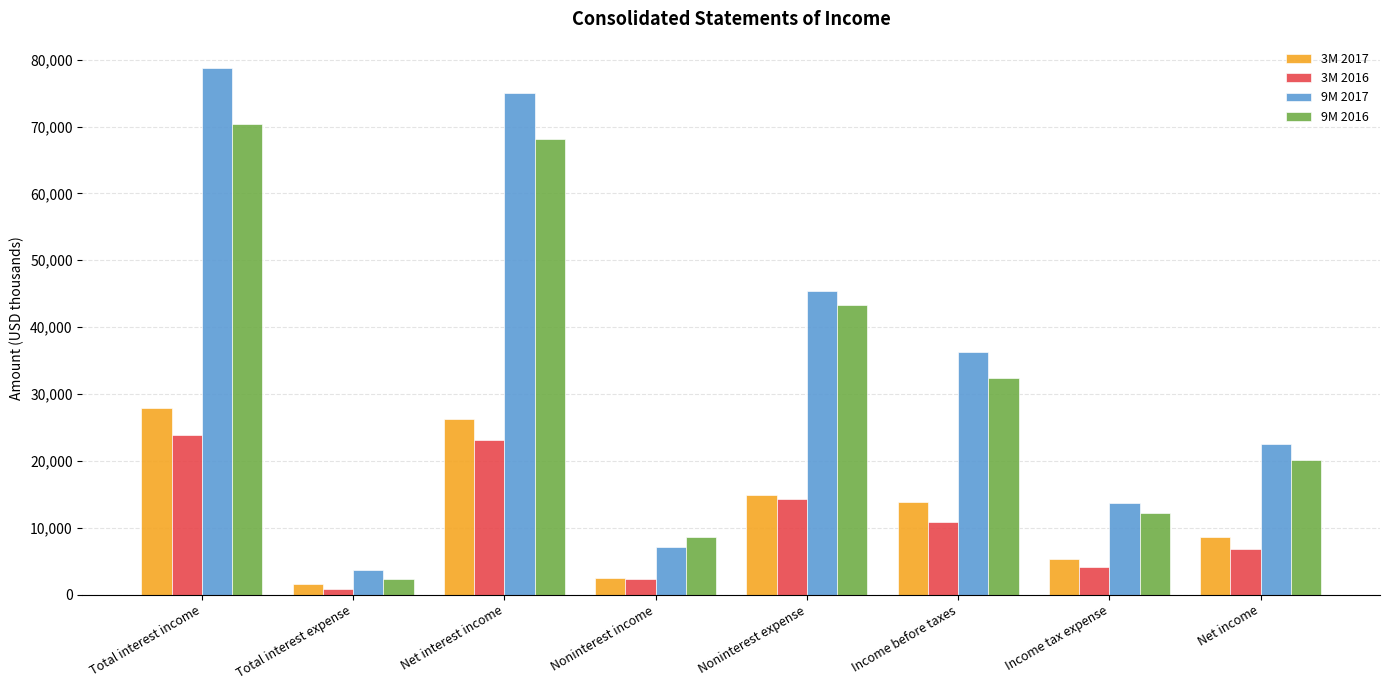

Which label corresponds to the largest value in the chart?

Total interest income